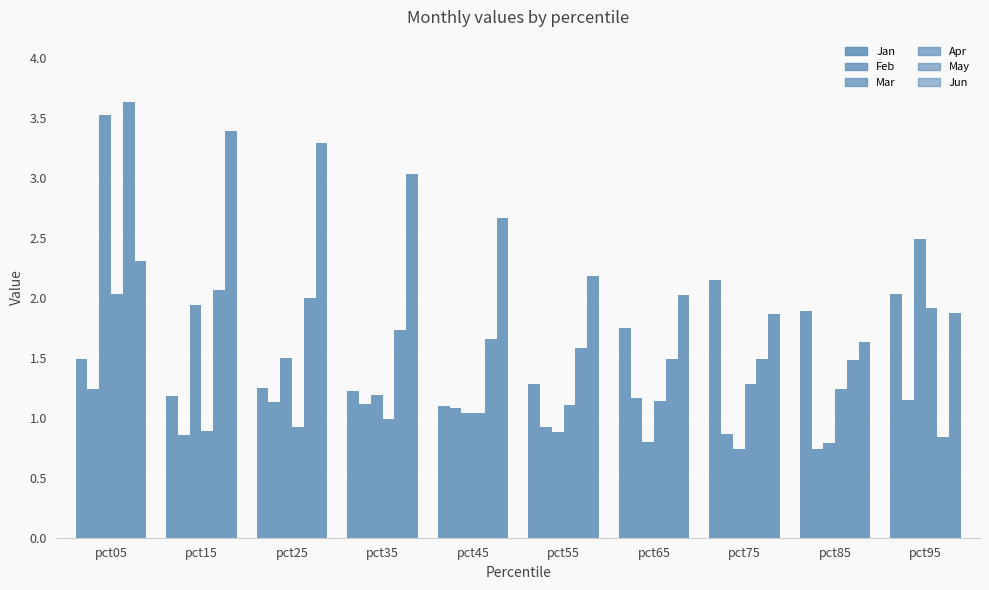

Which category has the highest value in the Jun series?

pct15